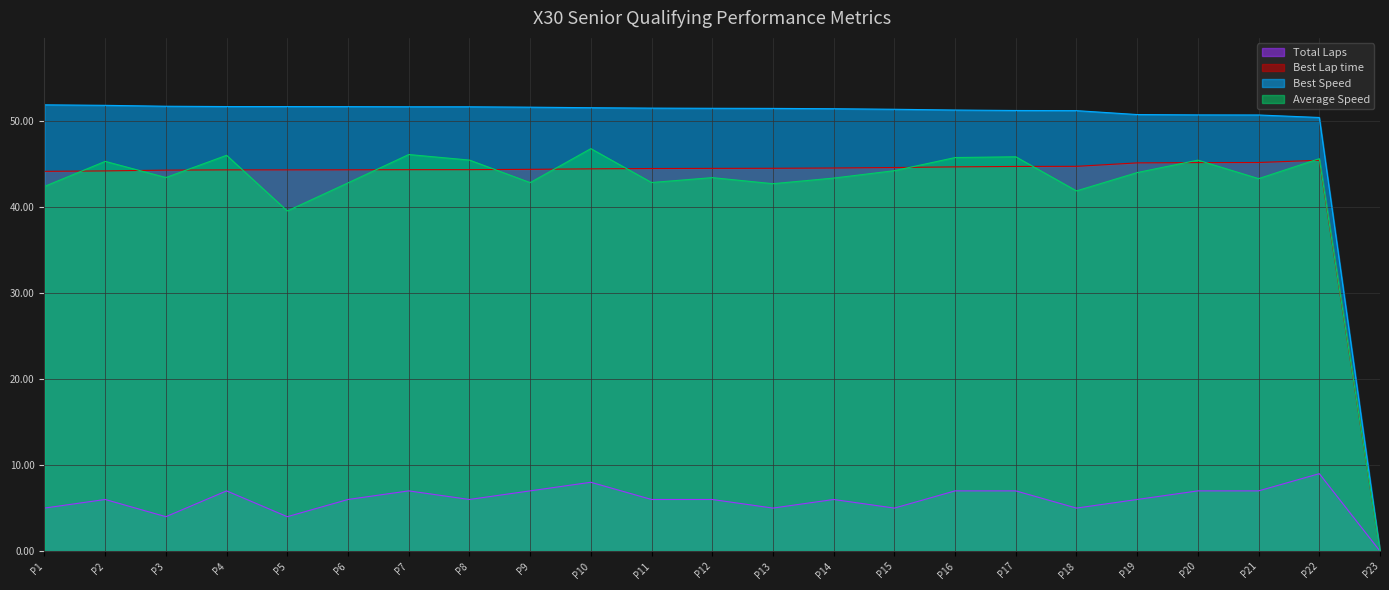

Reading right to left, list all the values displayed in this chart.

Total Laps: 0.0	9.0	7.0	7.0	6.0	5.0	7.0	7.0	5.0	6.0	5.0	6.0	6.0	8.0	7.0	6.0	7.0	6.0	4.0	7.0	4.0	6.0	5.0
Best Lap time: 0.0	45.4	45.2	45.2	45.1	44.7	44.7	44.7	44.6	44.5	44.5	44.5	44.5	44.4	44.4	44.3	44.3	44.3	44.3	44.3	44.3	44.2	44.1
Best Speed: 0.0	50.4	50.7	50.7	50.7	51.2	51.2	51.3	51.4	51.4	51.5	51.5	51.5	51.5	51.6	51.6	51.6	51.7	51.7	51.7	51.7	51.8	51.9
Average Speed: 0.0	45.6	43.3	45.4	44.0	41.9	45.8	45.7	44.2	43.4	42.7	43.4	42.8	46.8	42.8	45.5	46.1	42.8	39.5	46.0	43.4	45.3	42.4